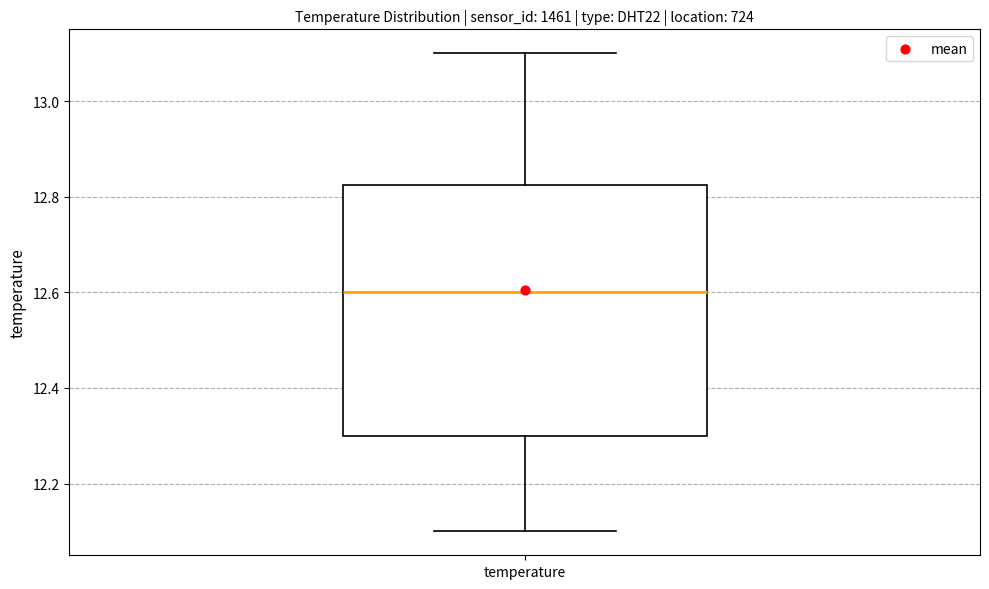

Where does the median line of the box for temperature sit on the y-axis? The values are not printed on the chart, so give them approximately, as read against the axis.

12.60